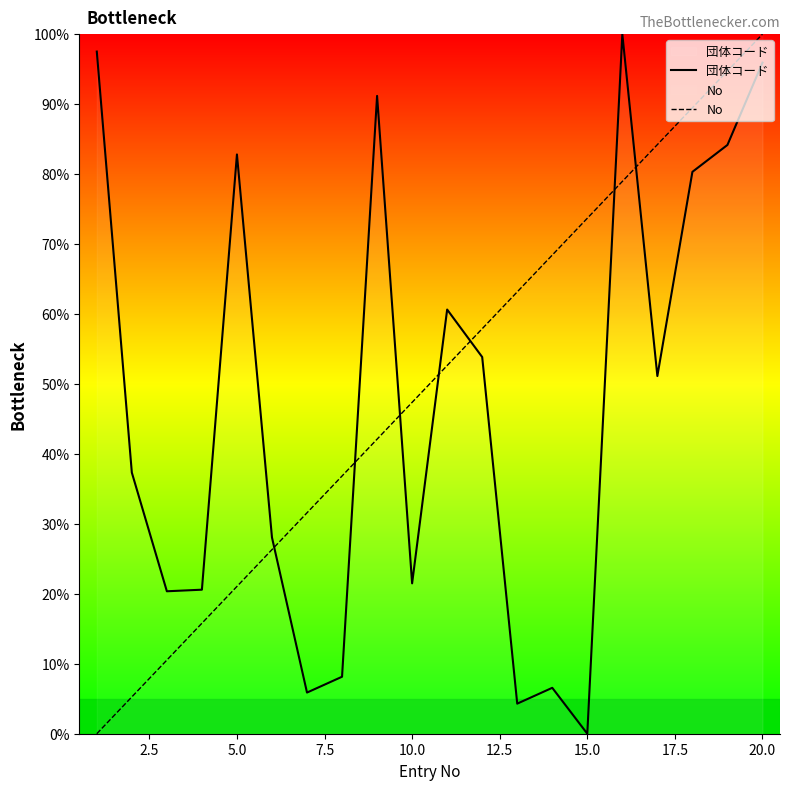

How many lines are shown in the chart?

2